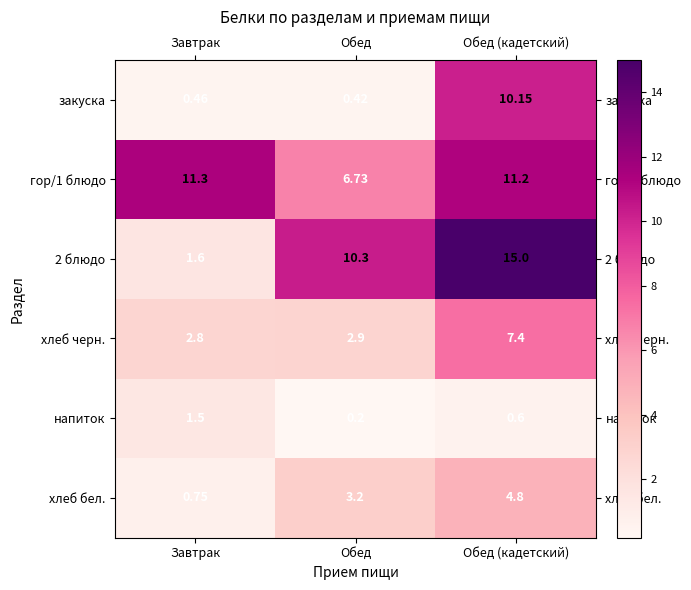

Is the value of напиток at Завтрак greater than the value of 2 блюдо at Обед (кадетский)?

No